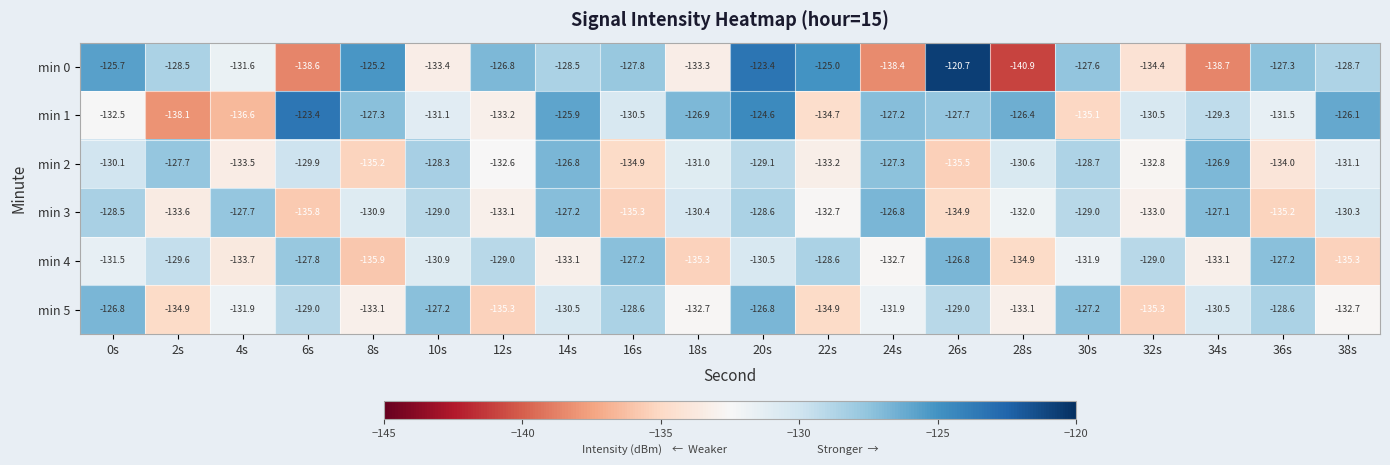

Which category has the lowest value across all series?

28s